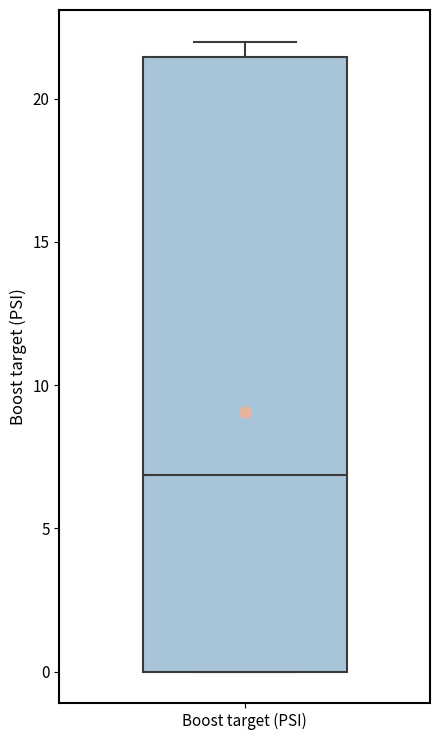

Transcribe this box plot: give where the median line is, the range the box spans, and where the two whiskers end, as read against the y-axis. The values are not printed on the chart, so give them approximately, as read against the axis.

median 7.0, box 0.0 to 21.5, whiskers 0.0 to 22.0